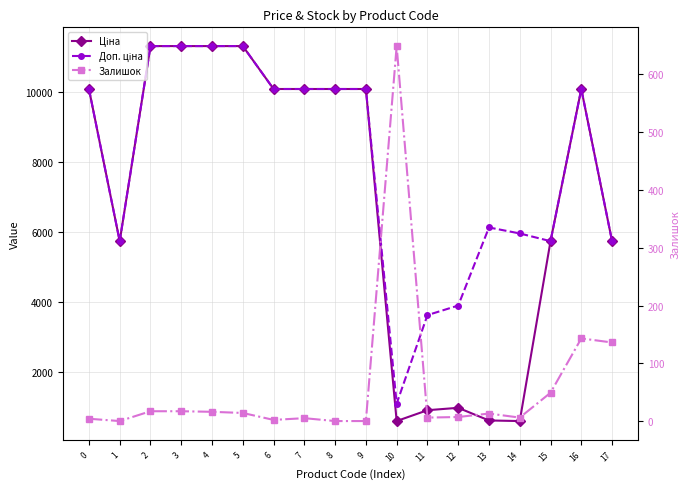

Reading right to left, transcribe all the data shown in this chart.

Ціна: 5736.9	10085.8	5736.9	595.8	612.9	974.2	905.9	596.5	10085.8	10085.8	10085.8	10085.8	11312.5	11312.5	11312.5	11312.5	5736.9	10085.8
Доп. ціна: 5736.9	10085.8	5736.9	5957.6	6128.5	3896.9	3623.4	1093.7	10085.8	10085.8	10085.8	10085.8	11312.5	11312.5	11312.5	11312.5	5736.9	10085.8
Залишок: 136.0	143.0	49.0	6.0	13.0	7.0	6.0	649.0	0.0	0.0	5.0	2.0	14.0	16.0	17.0	17.0	0.0	4.0